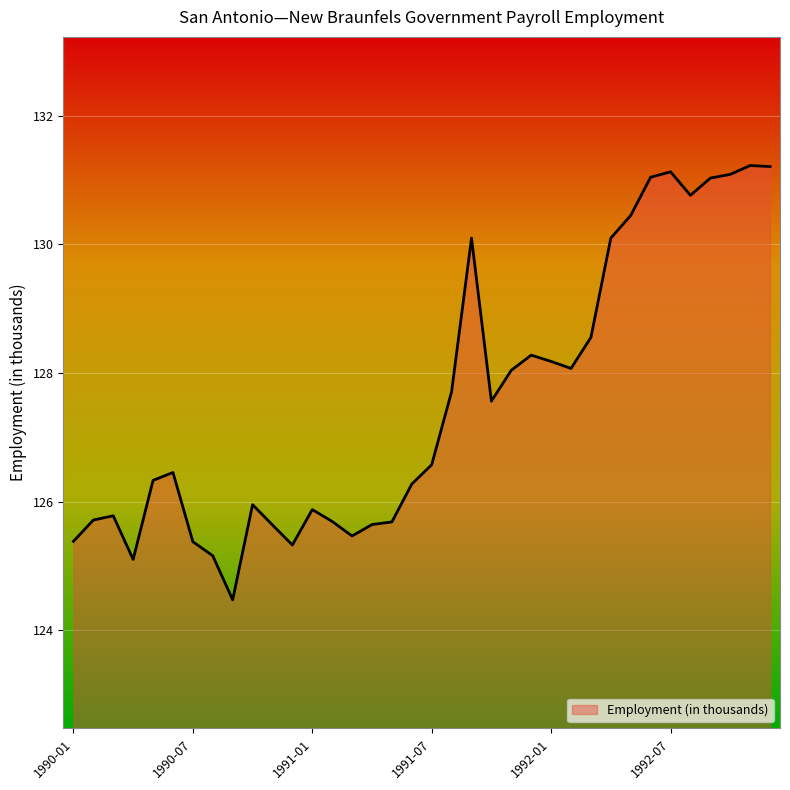

What is the difference between the maximum and minimum values?

6.8